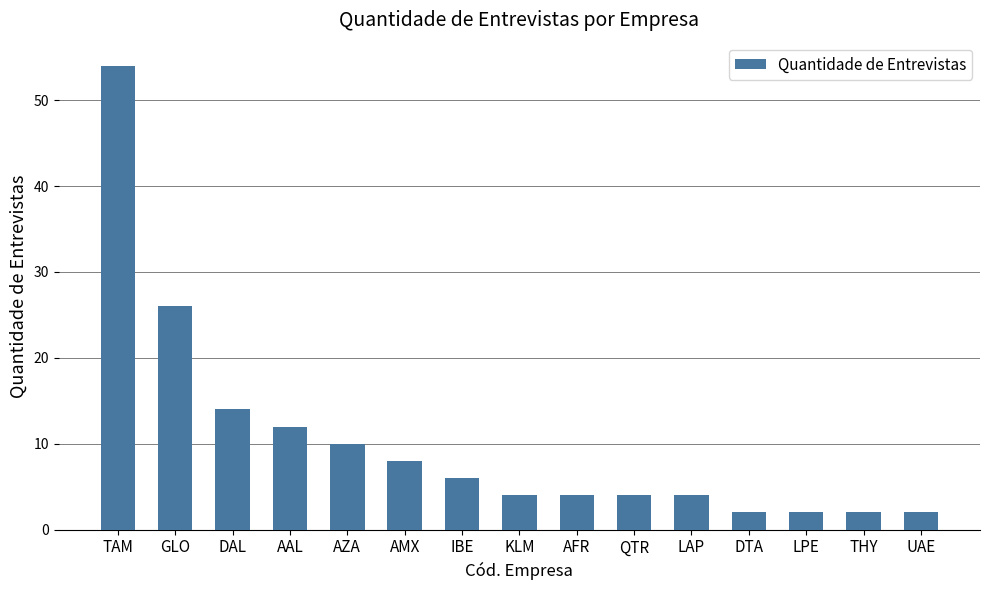

Count the number of categories in the chart.

15